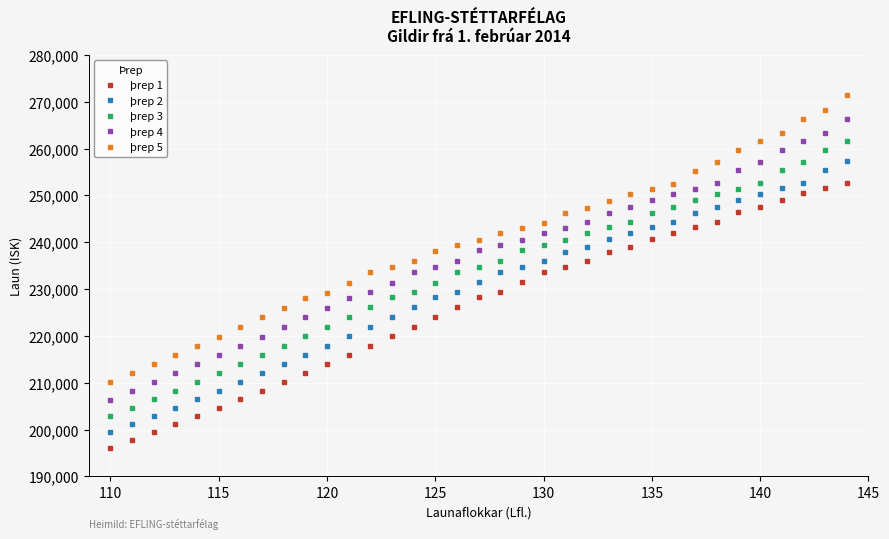

What is the value of the þrep 1 point at the 16th from the left?

224053